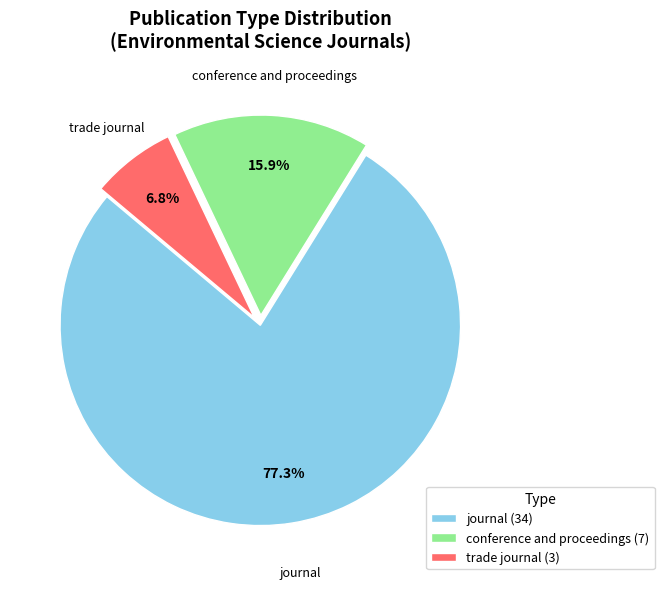

Approximately how many times larger is the value at trade journal compared to conference and proceedings?

0.4